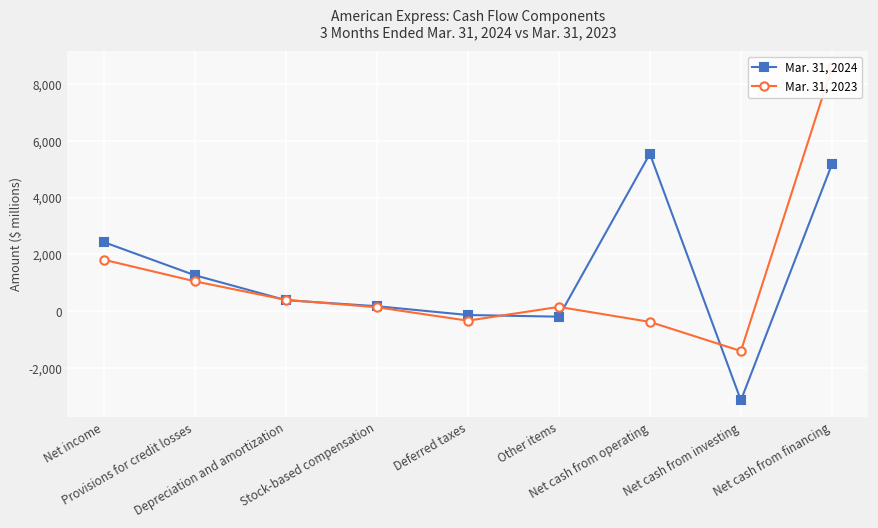

How many interior local peaks does the Mar. 31, 2023 series have?

1